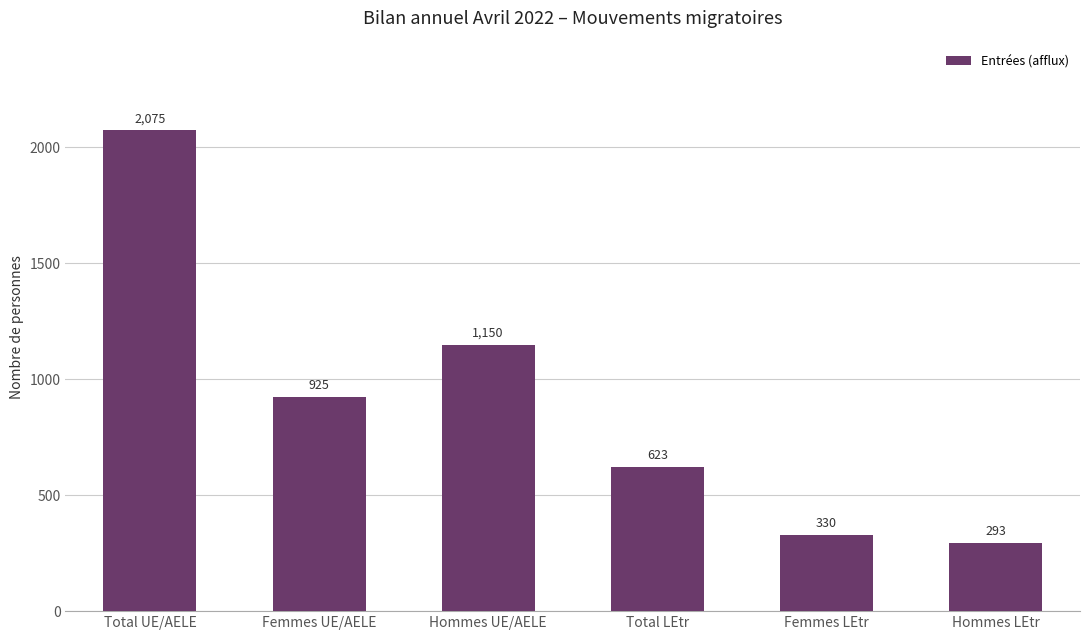

What is the sum of the values at Hommes UE/AELE and Hommes LEtr?

1443